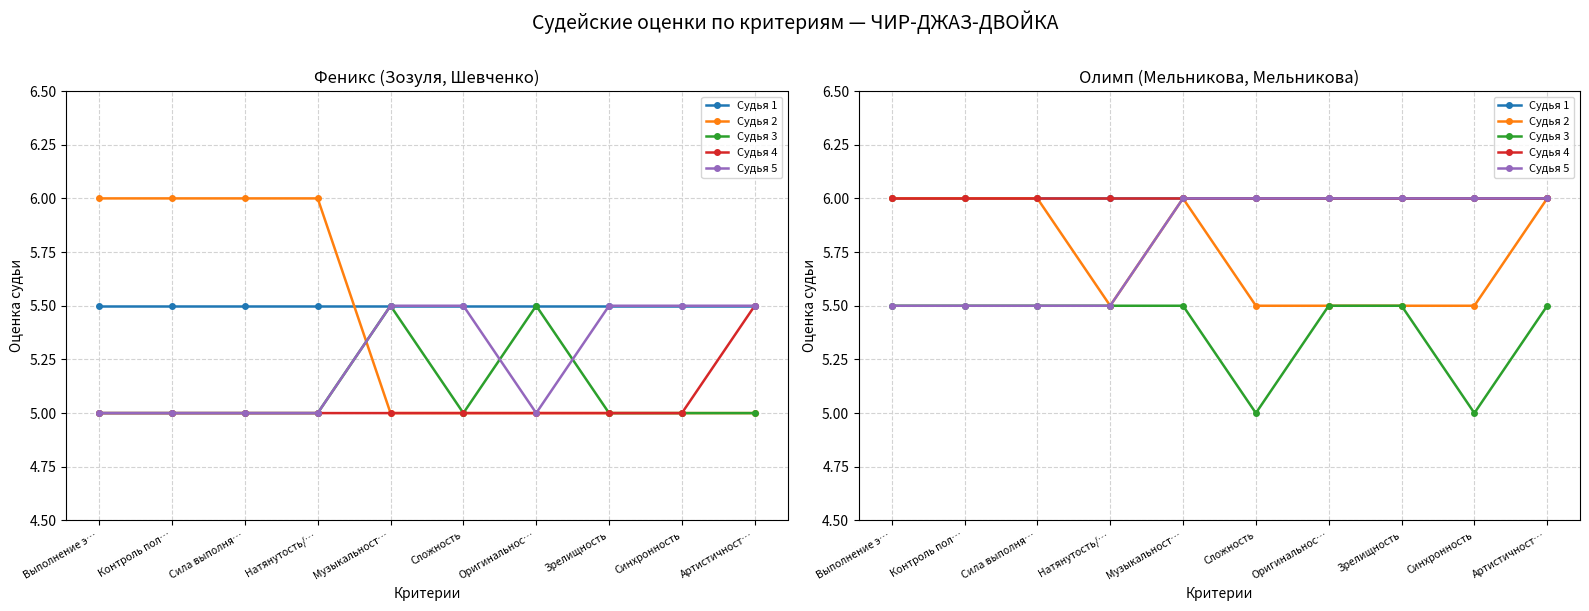

What is the spread (max minus min) of values at Натянутость/…?

0.5